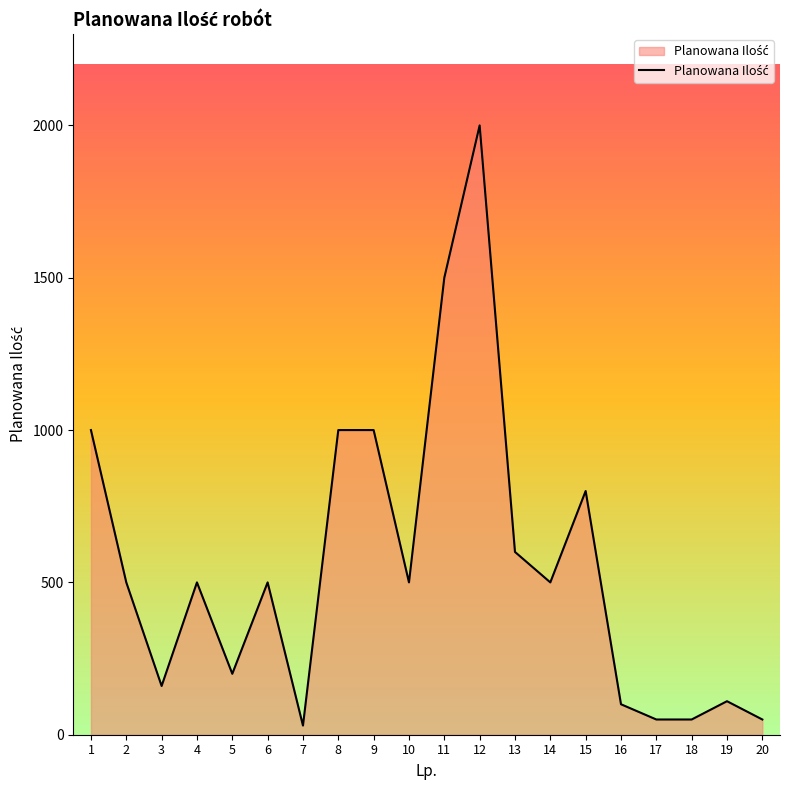

What is the maximum value shown in the chart?

2000